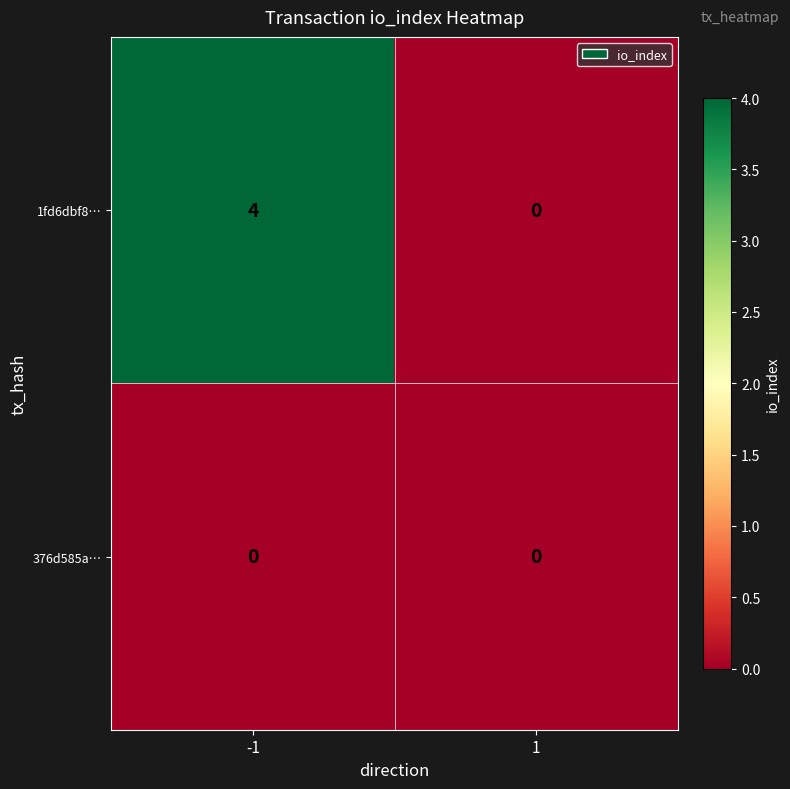

Reading left to right, transcribe all the data shown in this chart.

1fd6dbf8…: -1=4	1=0
376d585a…: -1=0	1=0